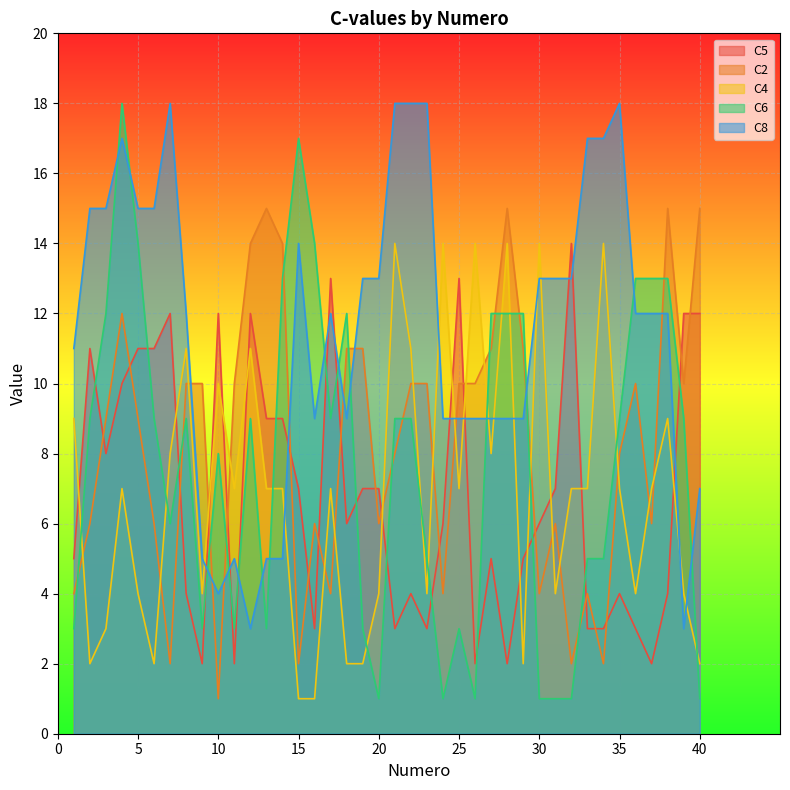

Is the value of C4 at 7 greater than the value of C8 at 37?

No